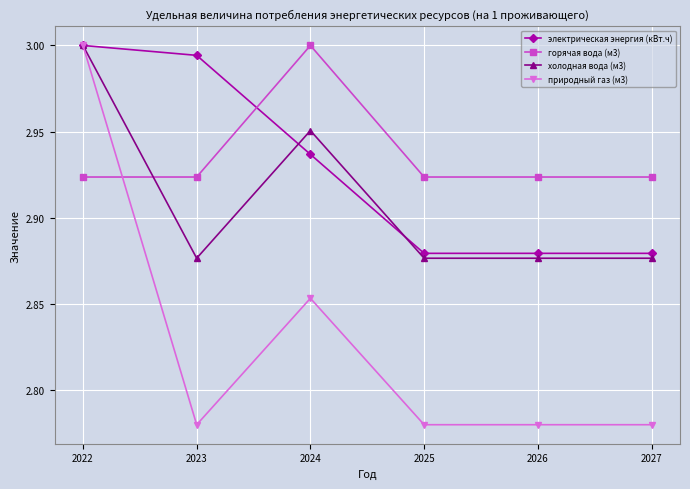

How many lines are shown in the chart?

4